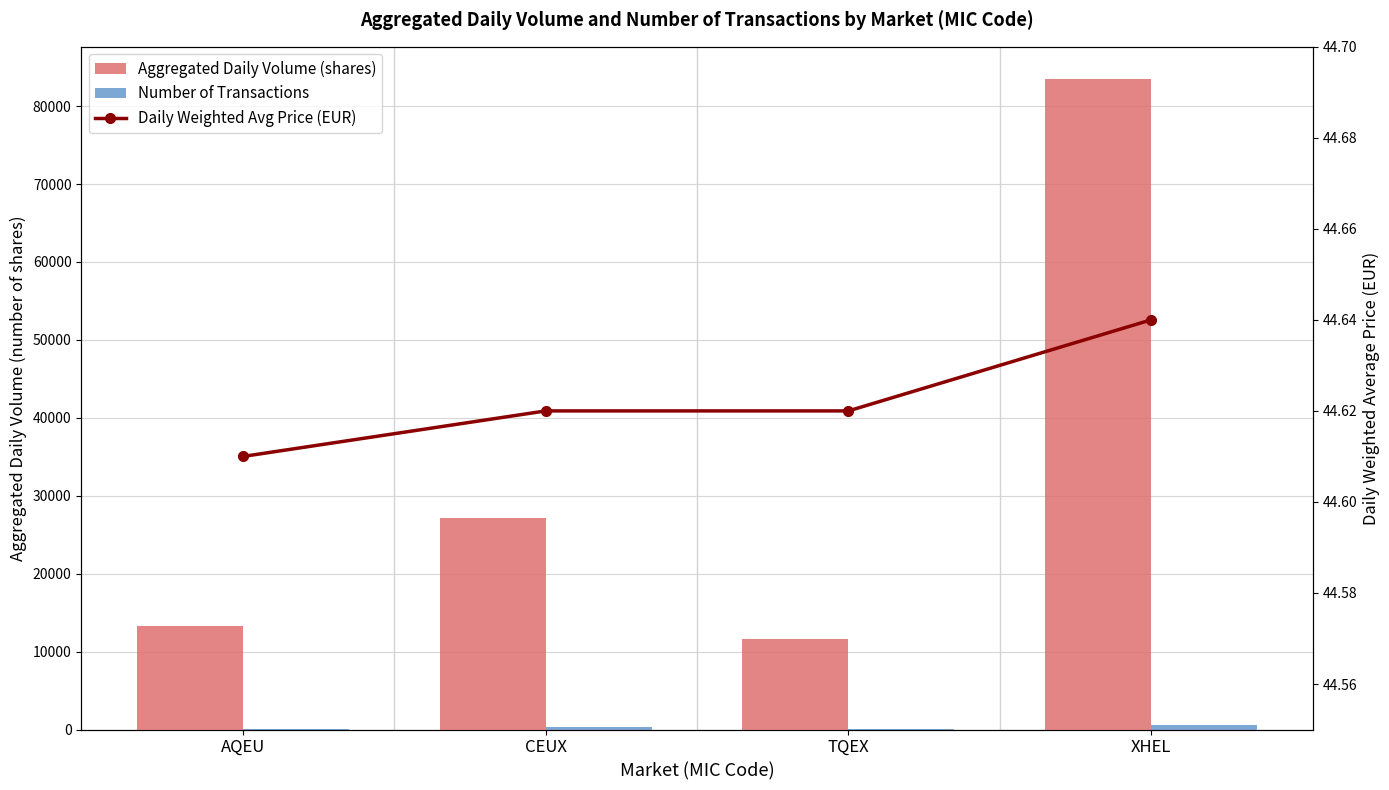

Which has a higher value, AQEU or CEUX?

CEUX